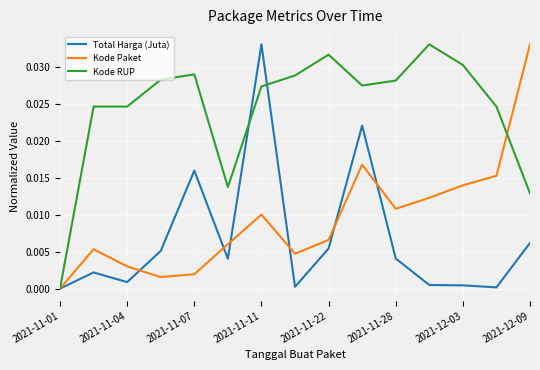

Which series has the largest total across all categories?

Kode RUP